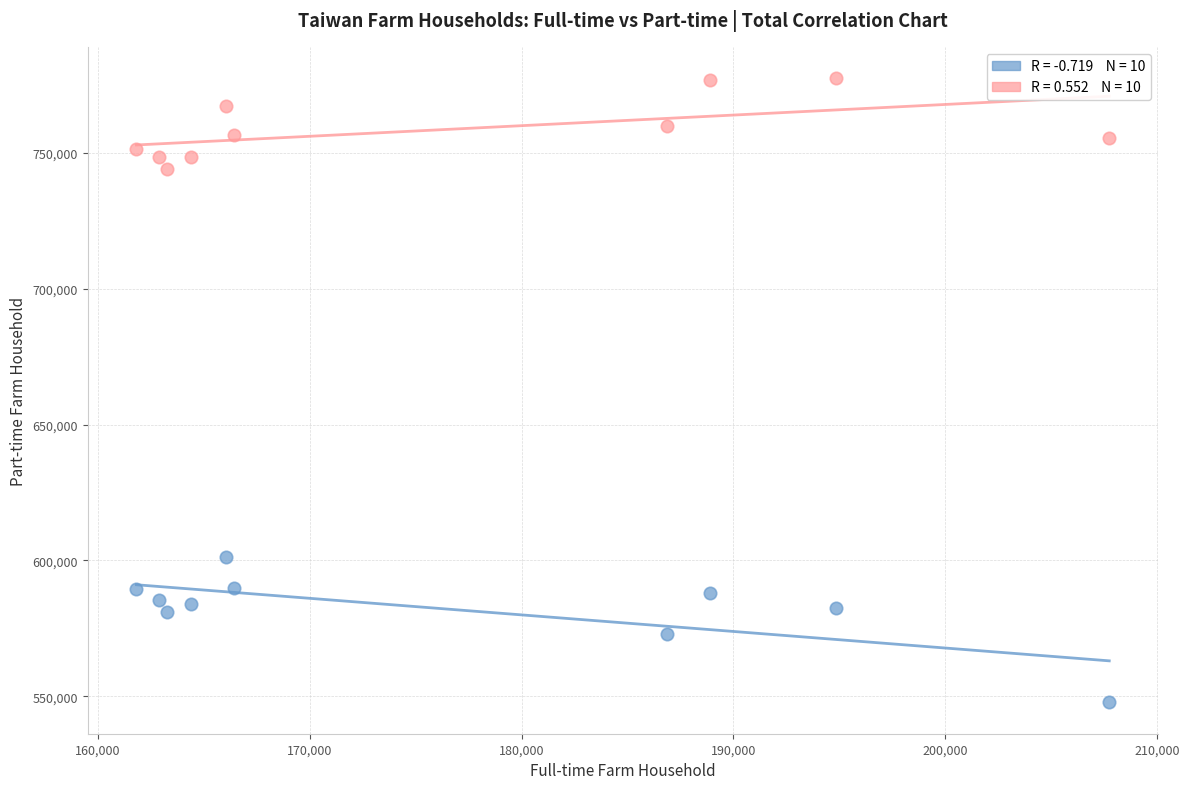

Across all data points, what is the range of X values (max minus min)?

45922